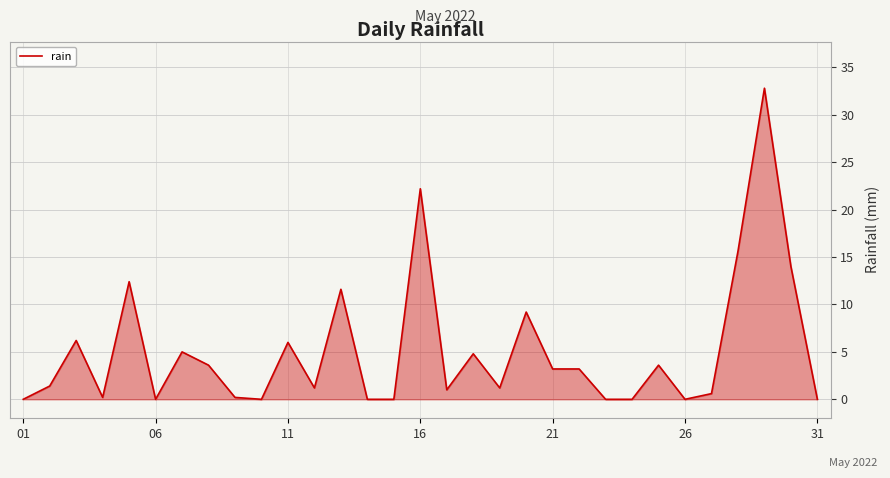

Is it true that the value at 01 is -16.6?

False